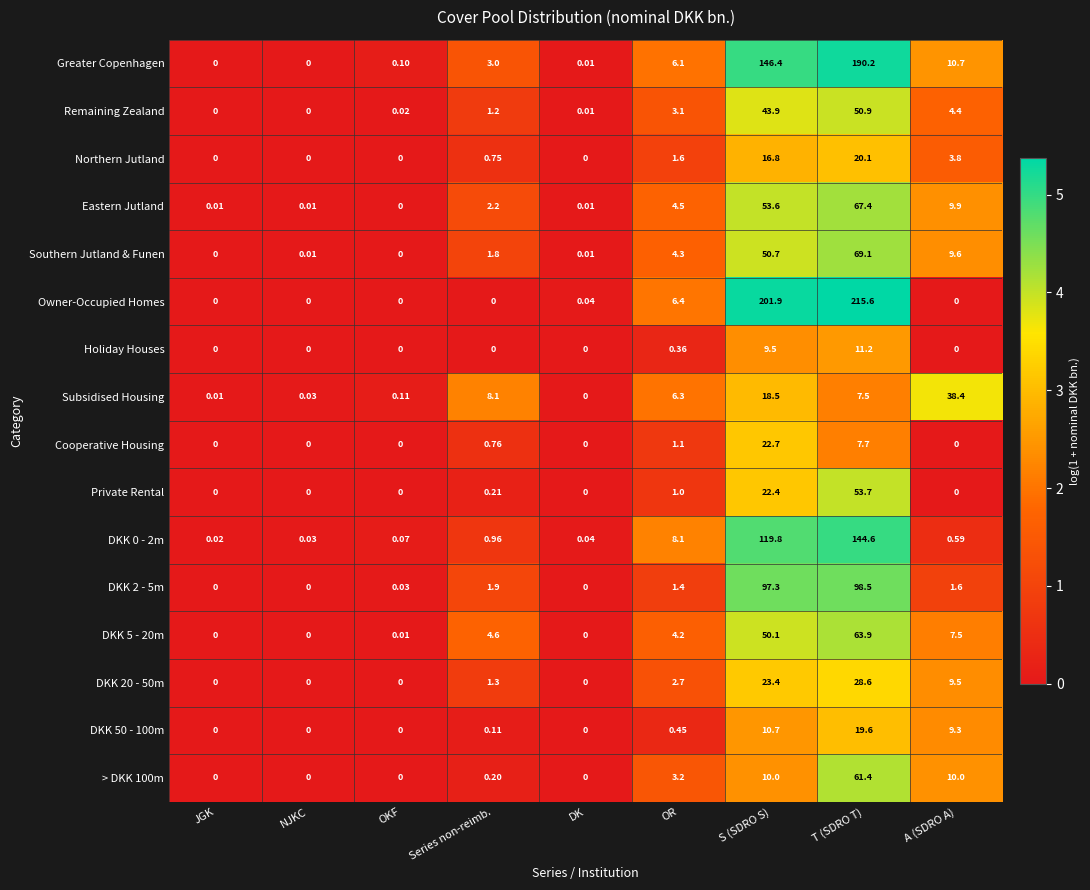

Which series has the largest total across all categories?

Owner-Occupied Homes